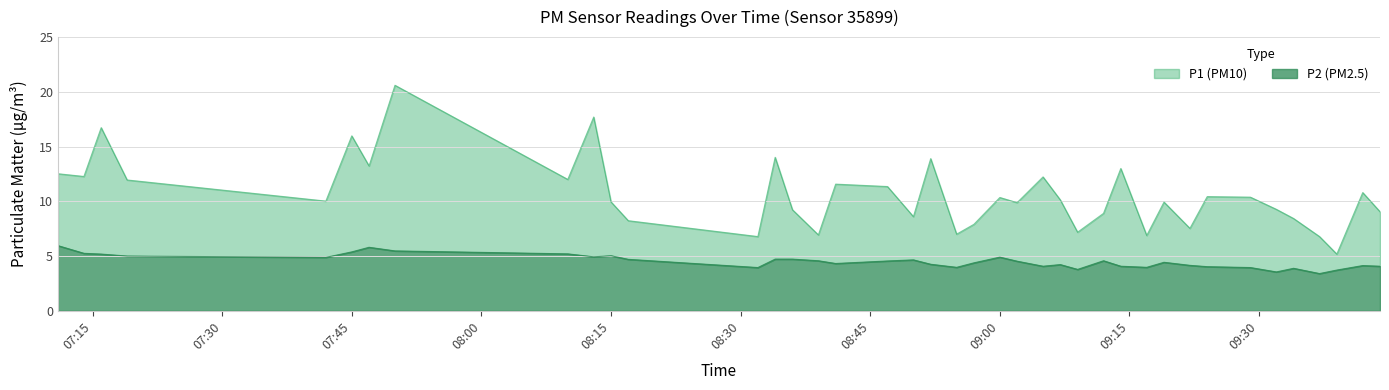

Rank the series by their average value, from lowest to highest.

P2, P1